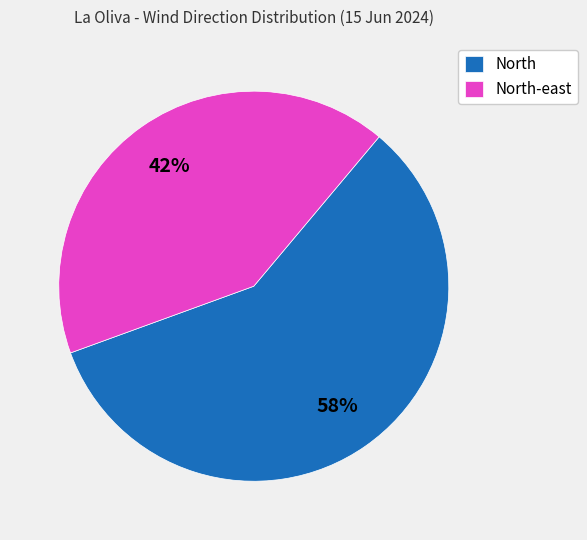

Combined, do North-east and North account for over 50%?

Yes